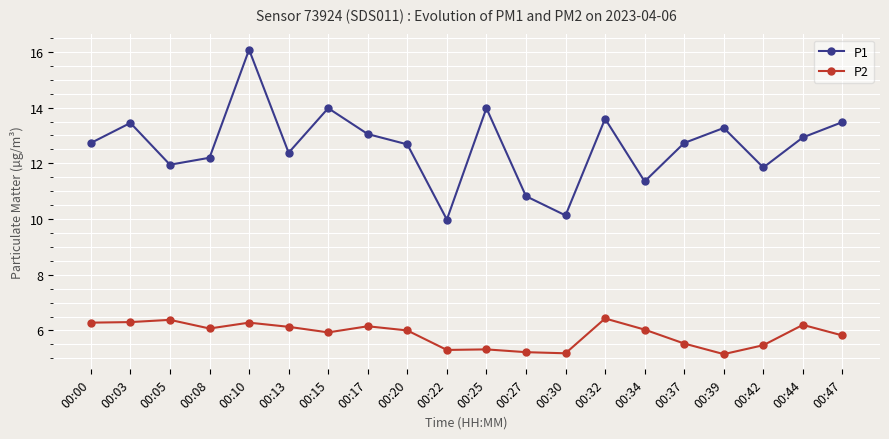

What is the approximate value of P2 at 00:32?

6.4